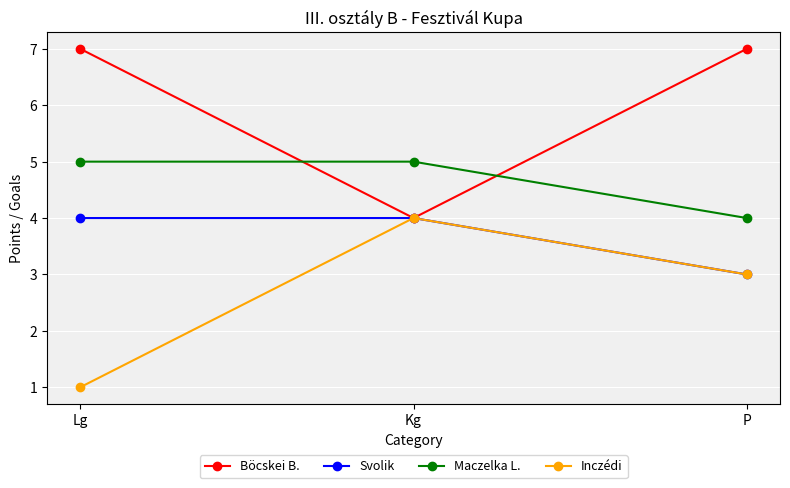

What is the value of the Svolik point at the 2nd from the left?

4